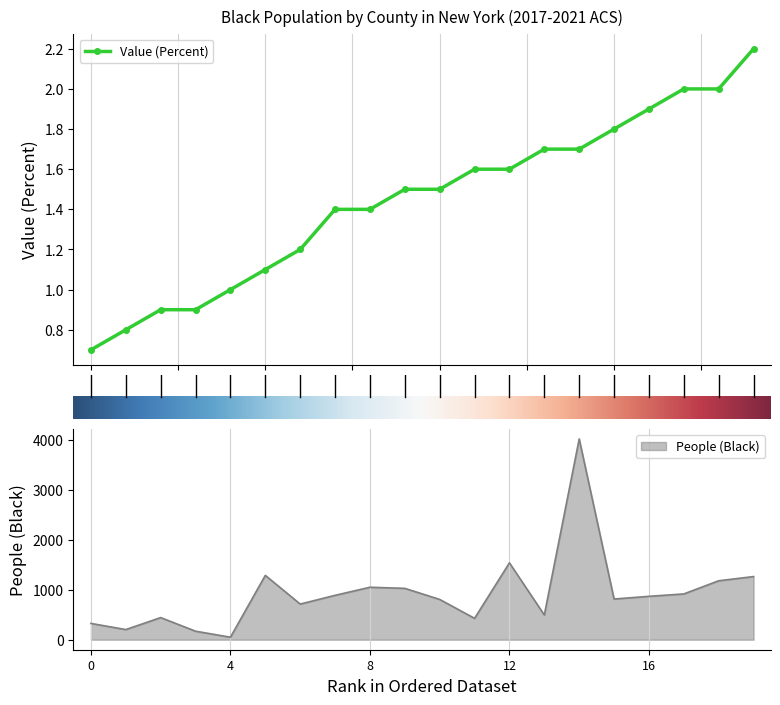

True or false: People (Black) has more than 0 points higher than both neighbors.

True